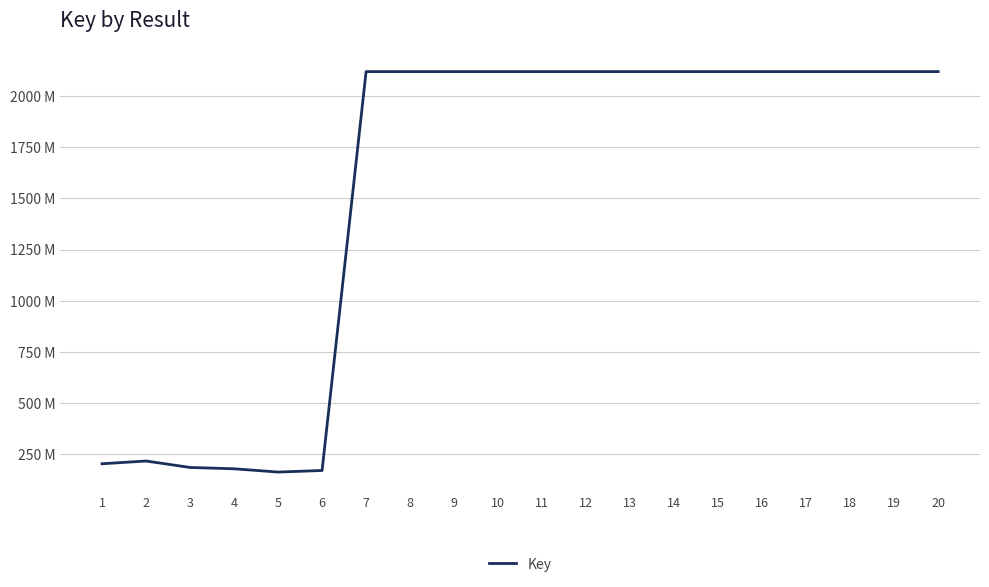

What is the value of the 11th point from the left?

2117882727